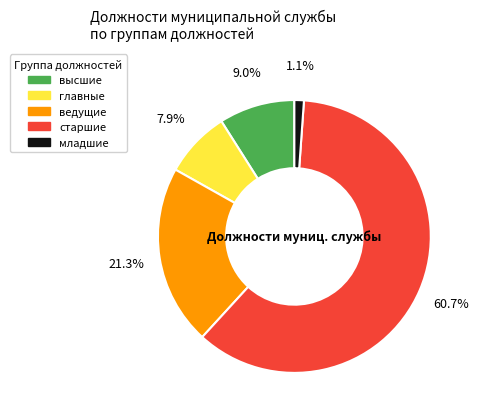

The ведущие slice represents 21% of the pie. True or false?

True